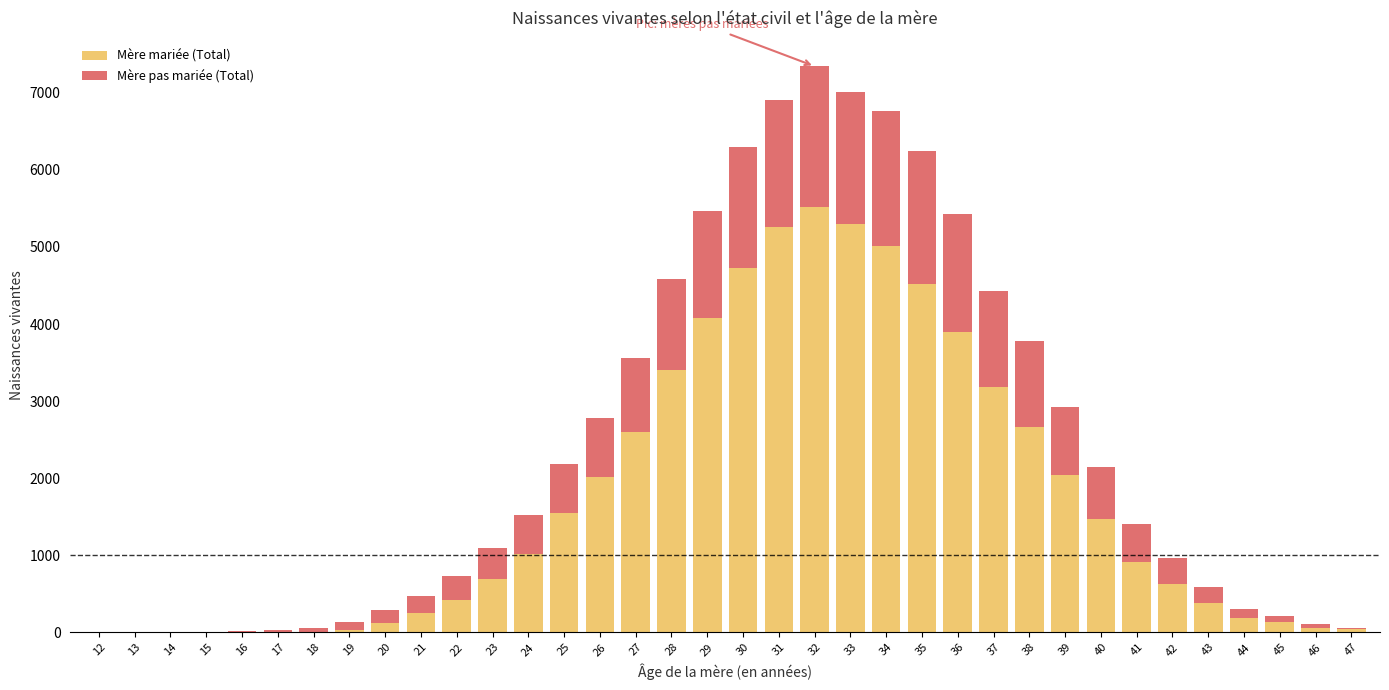

What is the sum of all Mère mariée (Total) values?

62086